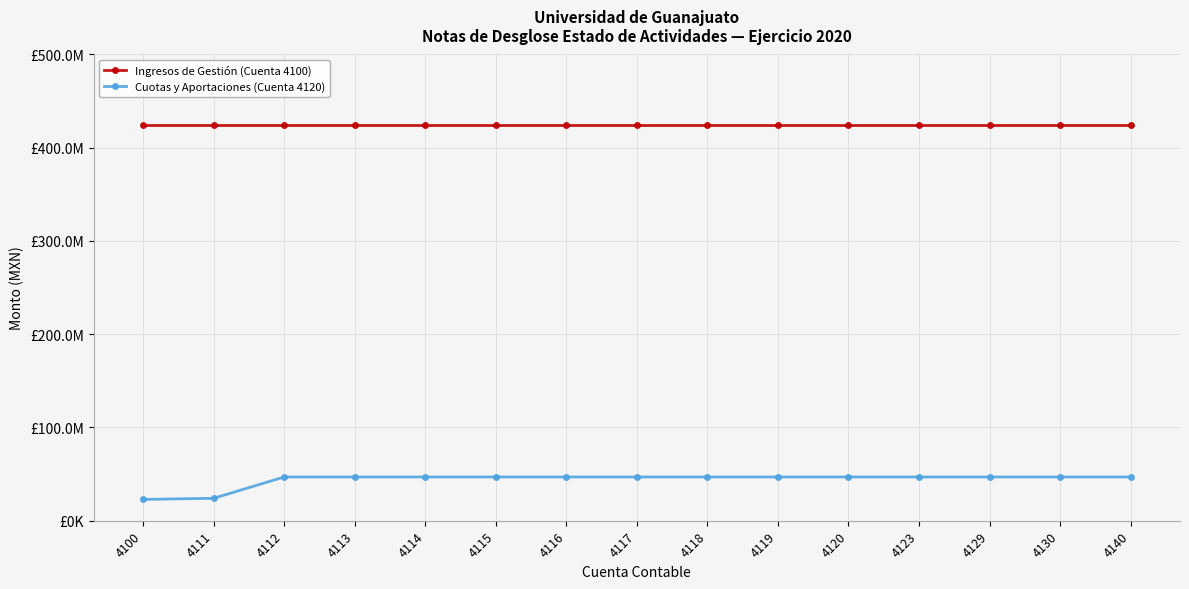

True or false: Cuotas y Aportaciones (Cuenta 4120) and Ingresos de Gestión (Cuenta 4100) intersect in this chart.

False